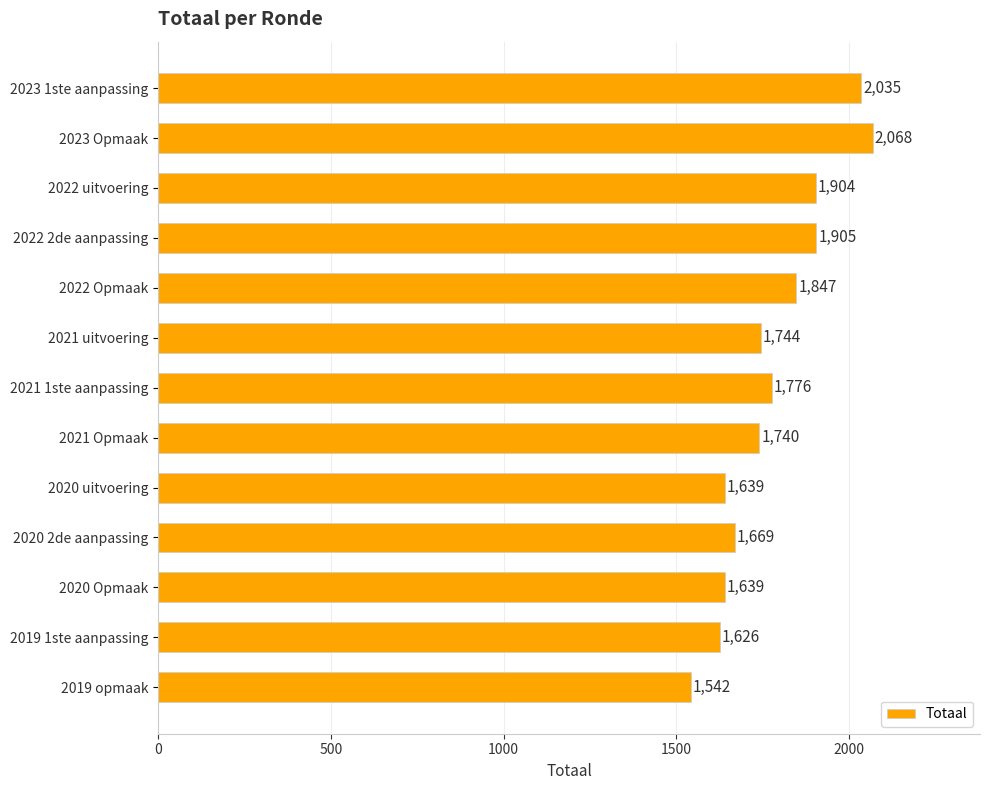

What value does the data have at 2022 2de aanpassing?

1905